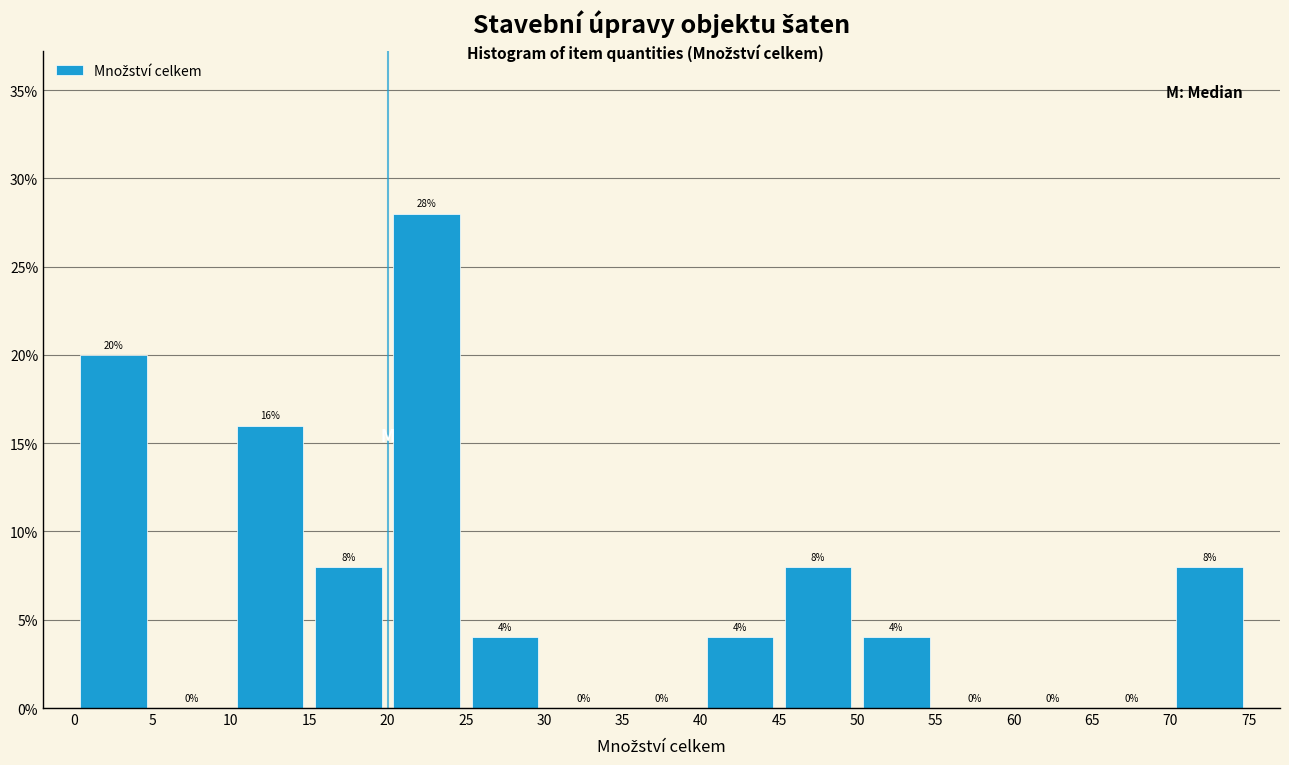

Which range on the x-axis has the tallest bar?

20 to 25